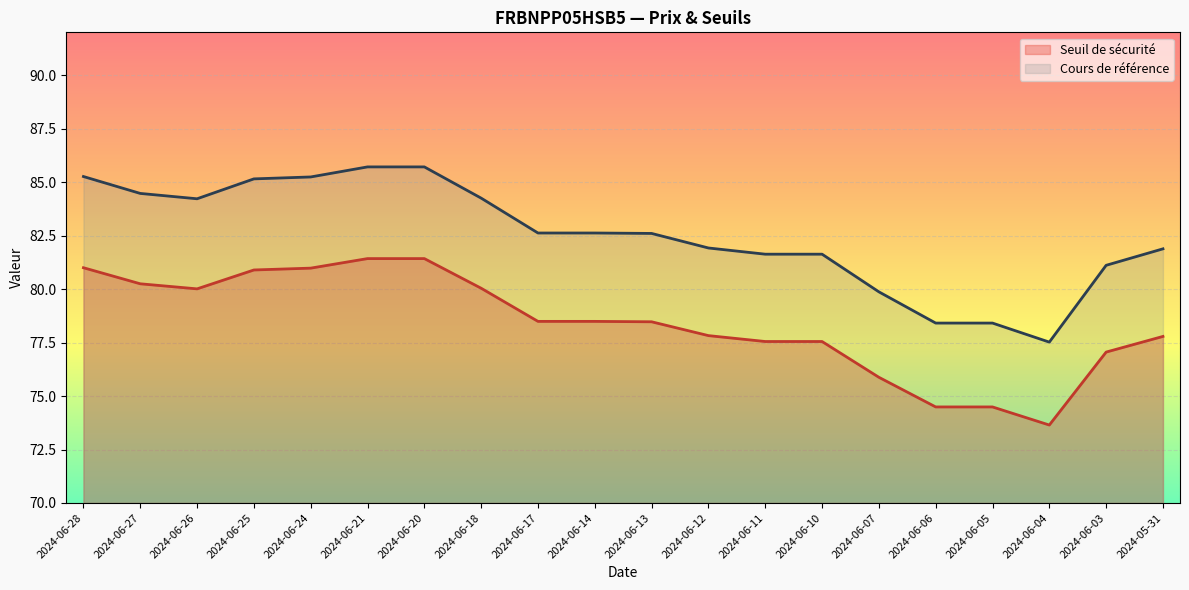

Which has a higher value, 2024-06-26 or 2024-06-14?

2024-06-26